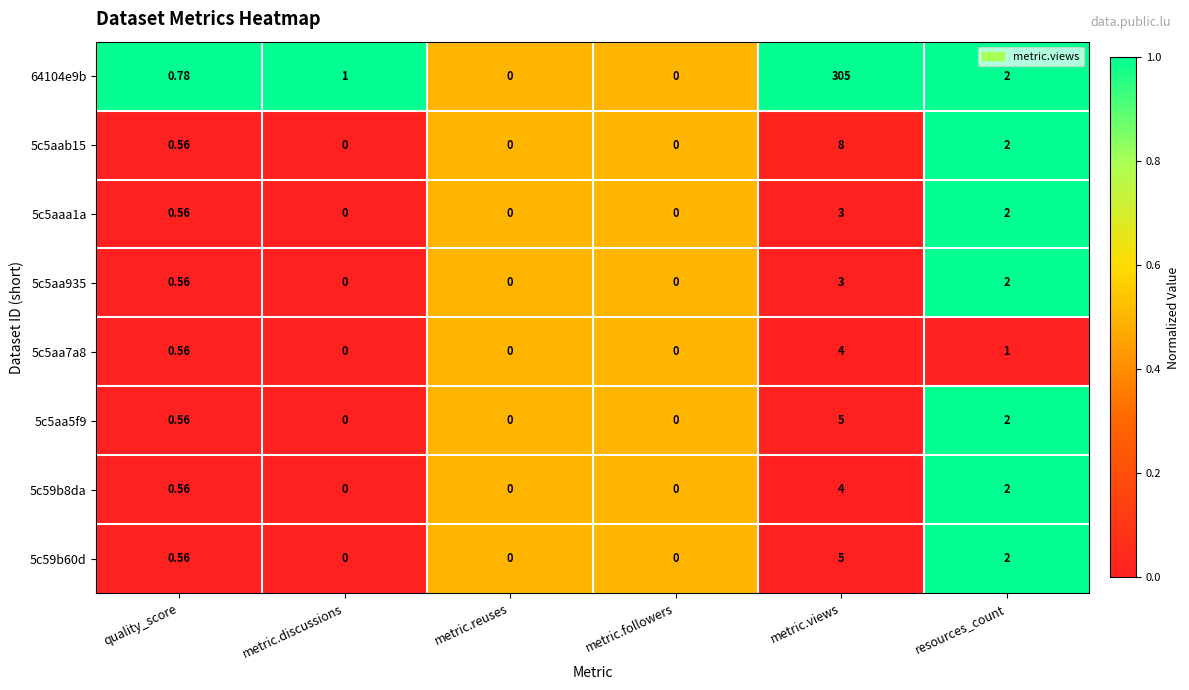

At which label is 5c59b60d closest to 2?

resources_count